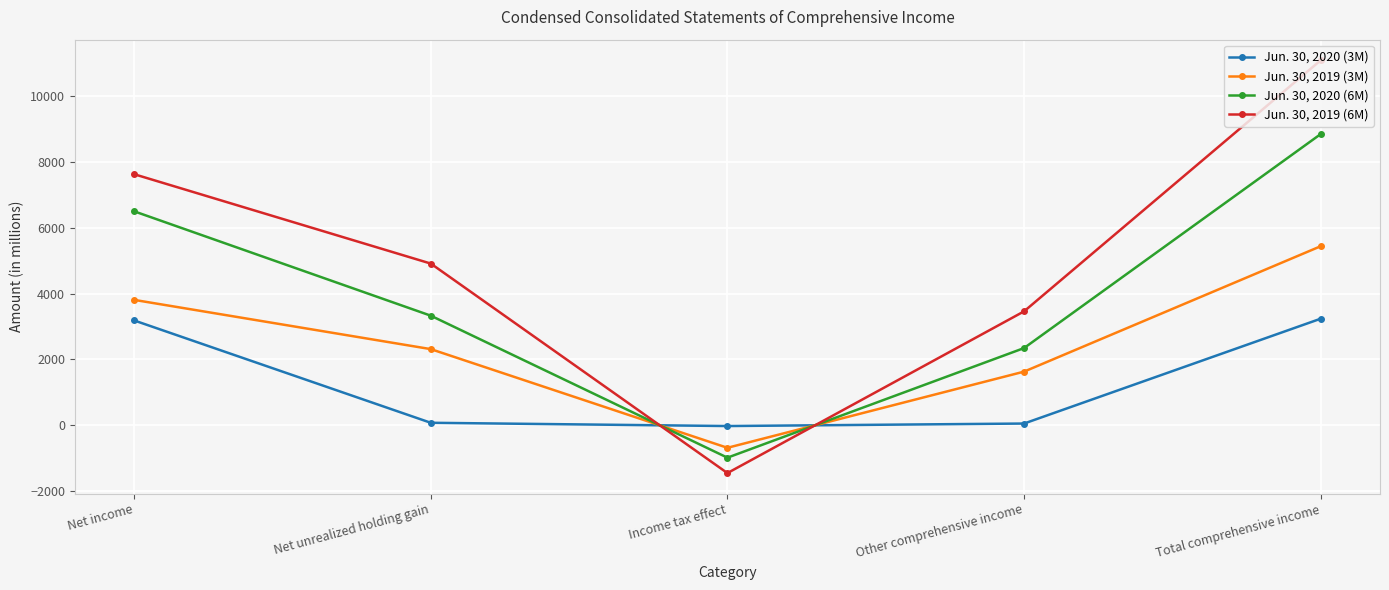

Read the Jun. 30, 2019 (3M) value at Income tax effect, to the nearest 10.

-680